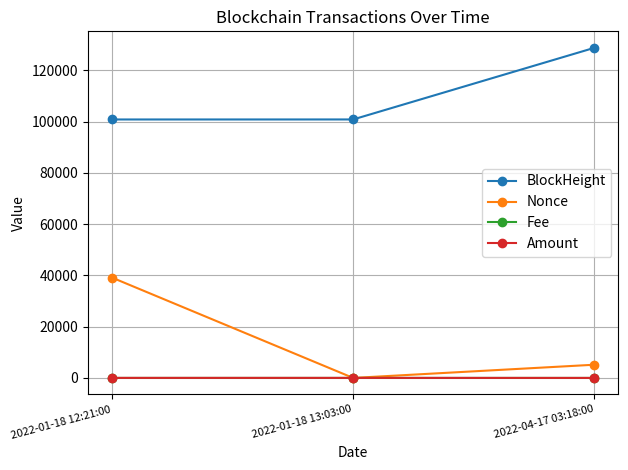

What is the sum of the Nonce values at 2022-01-18 12:21:00 and 2022-01-18 13:03:00?

39147.0